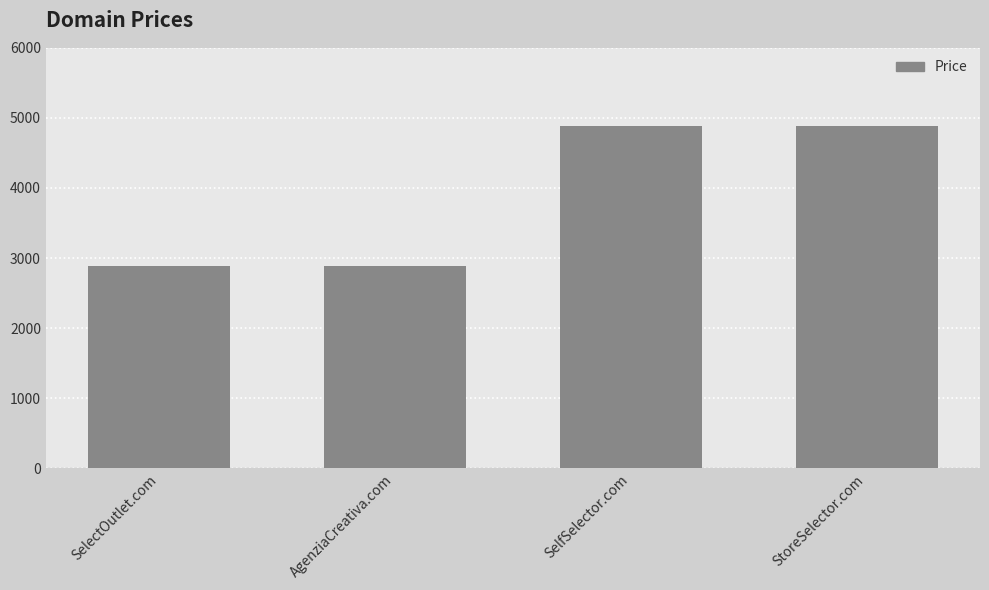

What is the smallest value displayed?

2888